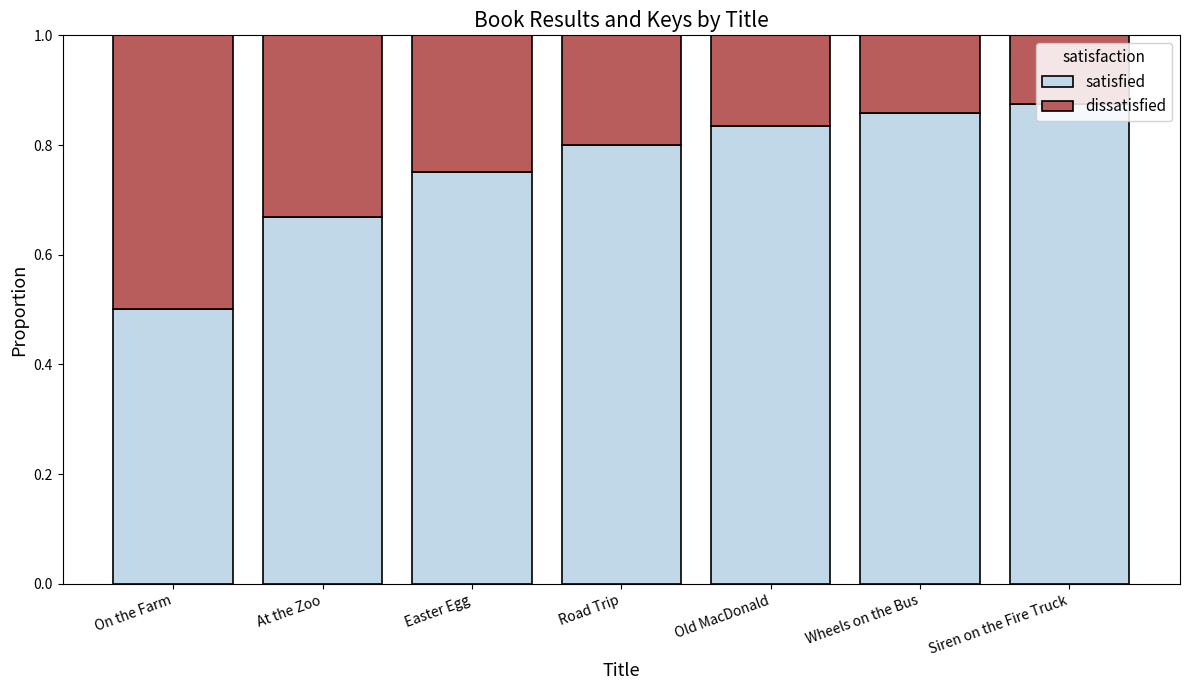

What is the total value across all series at On the Farm?

1.0